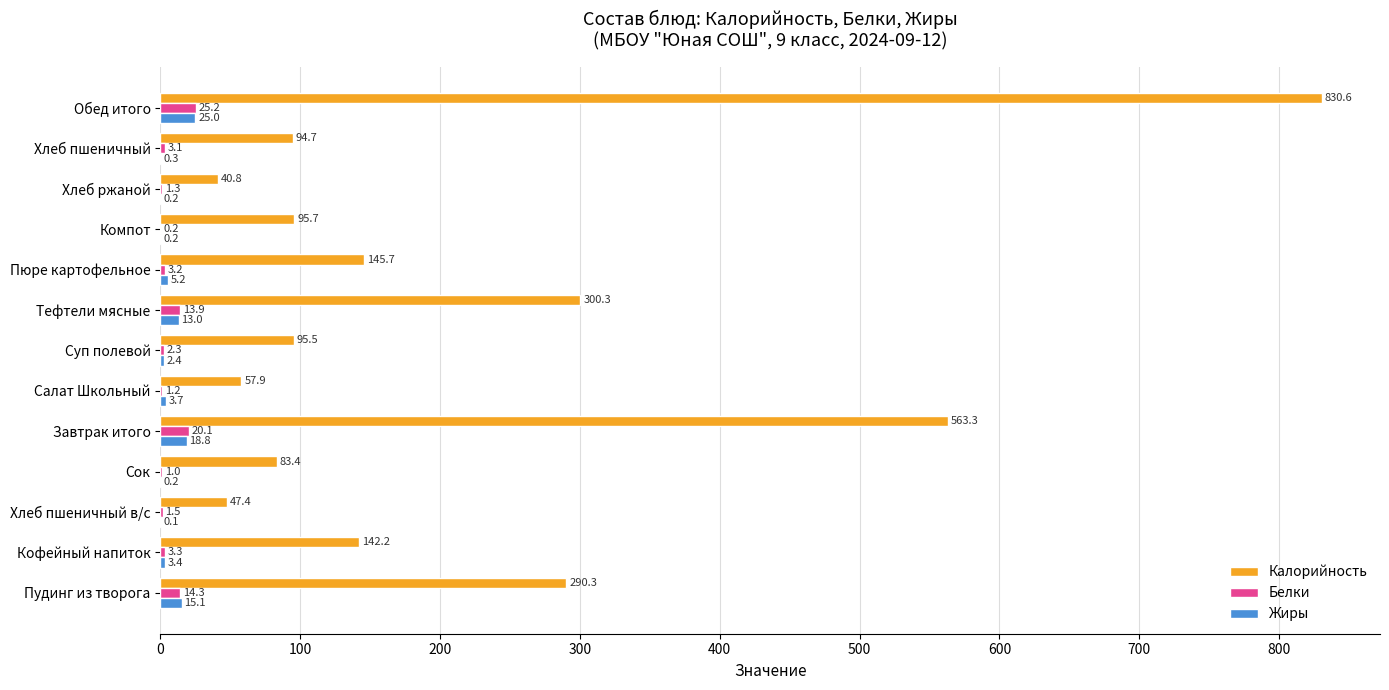

Which series has the largest total across all categories?

Калорийность